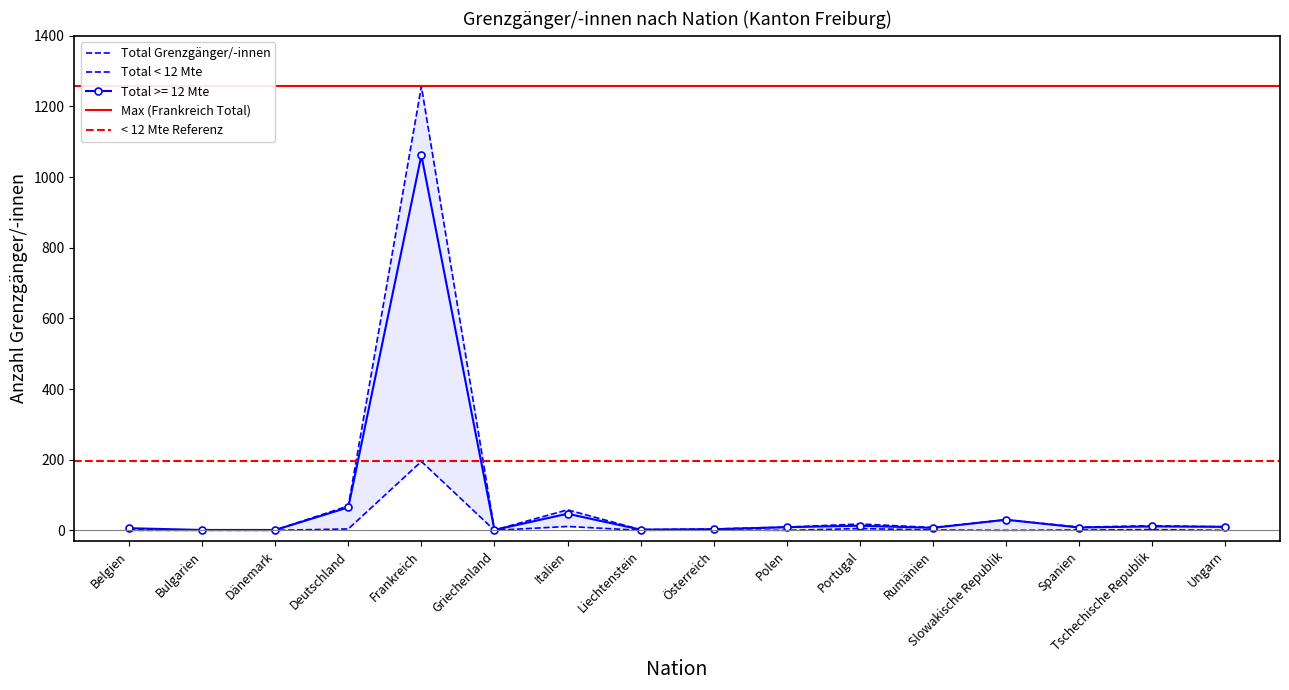

Reading left to right, transcribe all the data shown in this chart.

Total >= 12 Mte: 6	1	1	65	1062	1	47	2	3	9	13	7	30	8	11	10
Total < 12 Mte: 0	0	0	4	195	0	11	0	1	0	5	1	0	1	2	0
FZA/VEP < 12 Mte: 1	1	1	69	1257	1	58	2	4	9	18	8	30	9	13	10